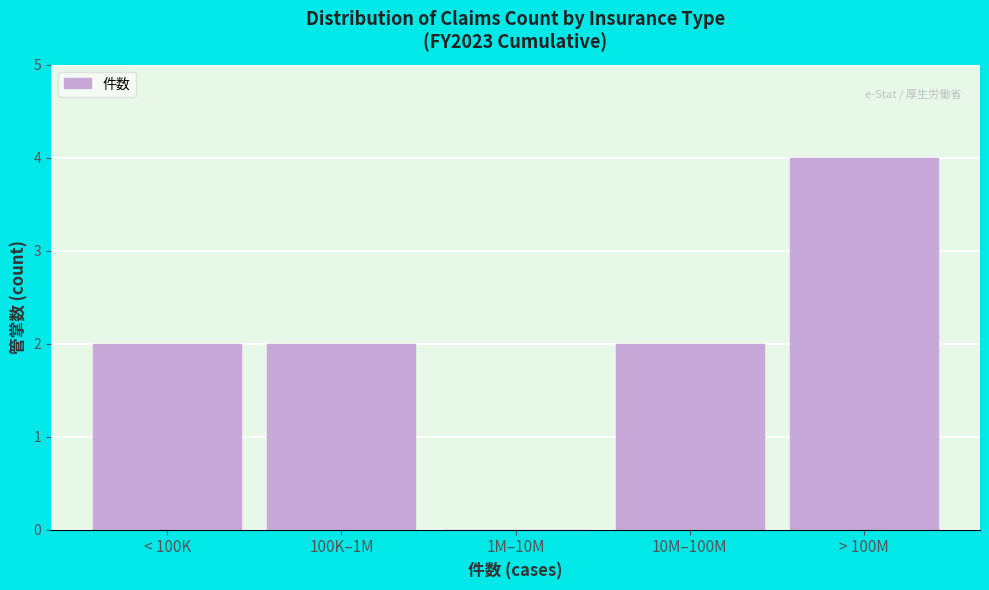

Reading right to left, what are all the values shown in this chart?

> 100M=4	10M–100M=2	1M–10M=0	100K–1M=2	< 100K=2